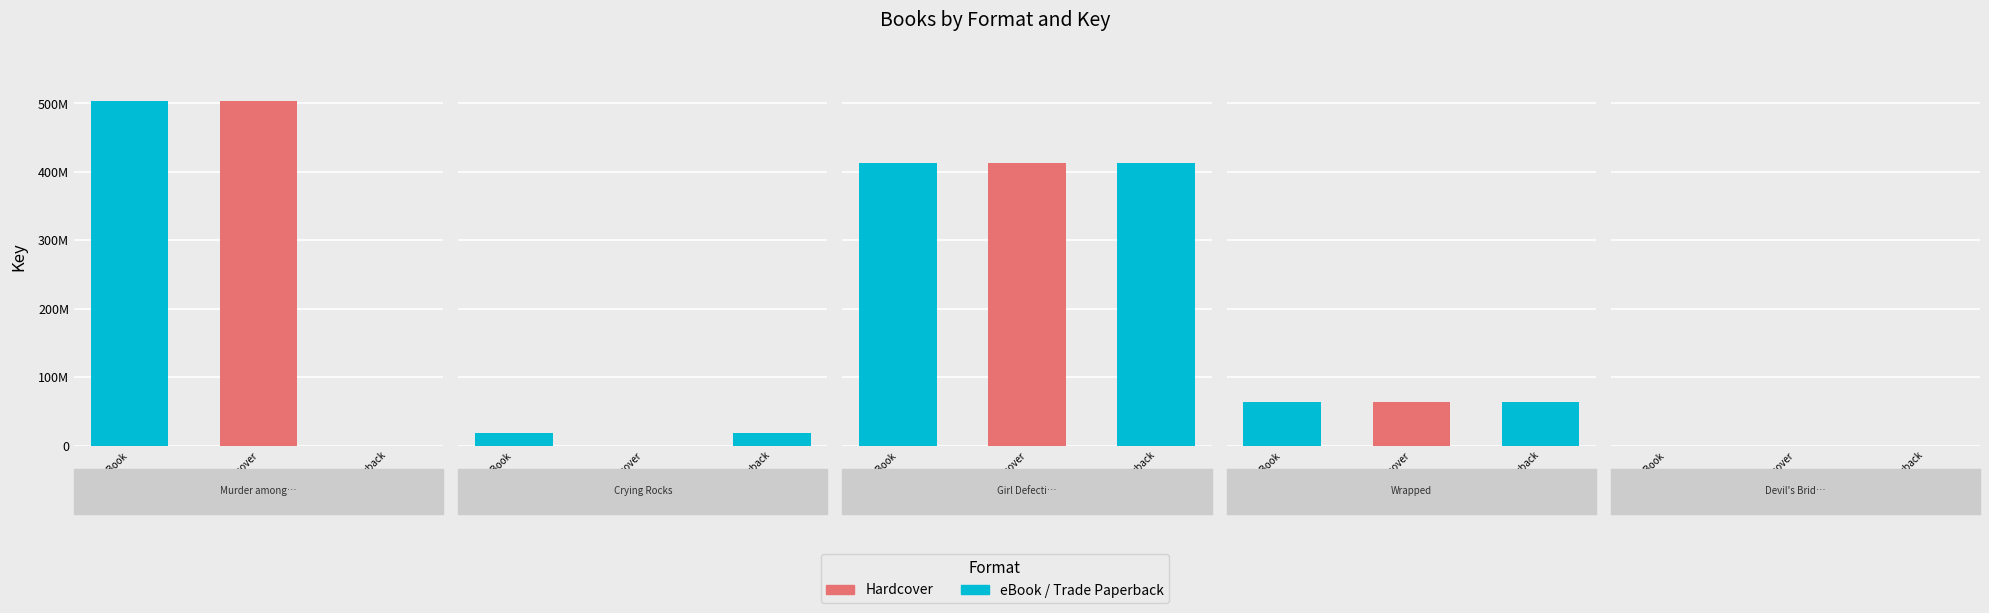

Is it true that Trade Paperback equals 412355214 at Girl Defective?

True